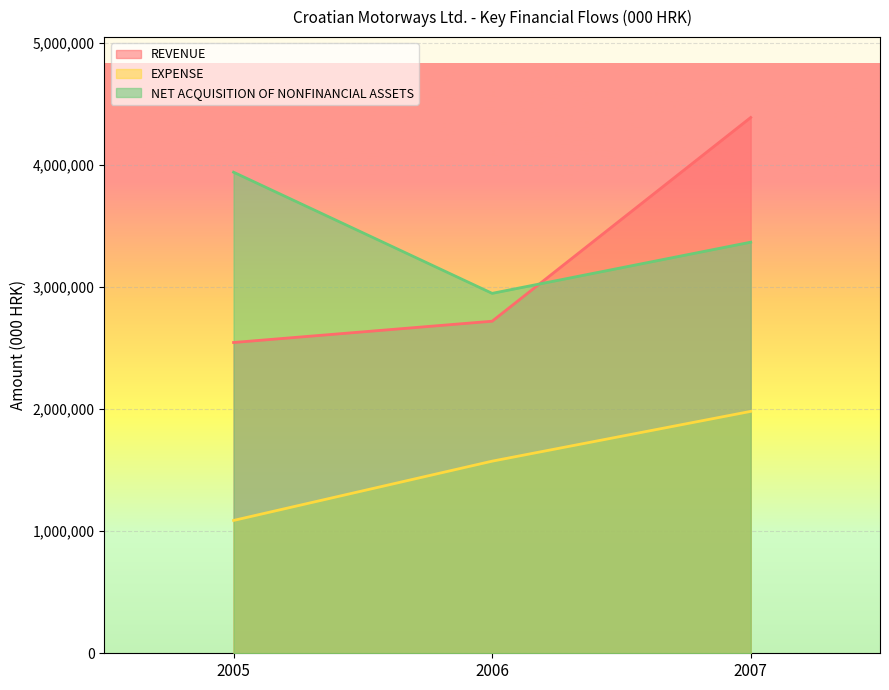

How many series are shown in this chart?

3